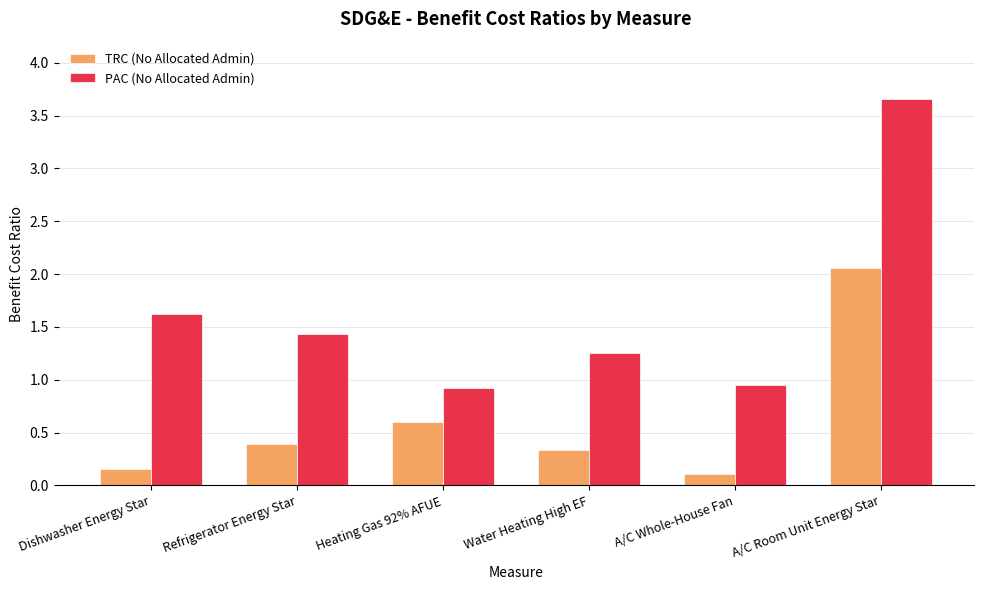

At which category is the sum across all series the highest?

A/C Room Unit Energy Star